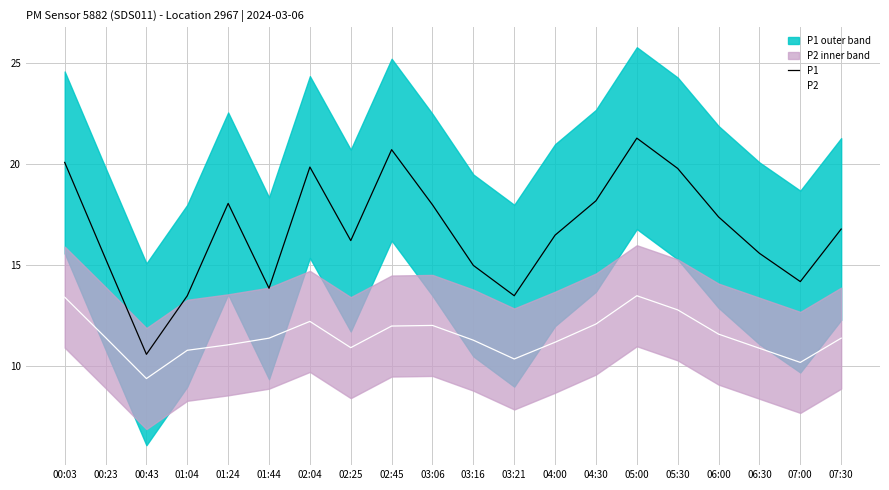

What is the difference between the P2 values at 06:30 and 05:00?

2.6